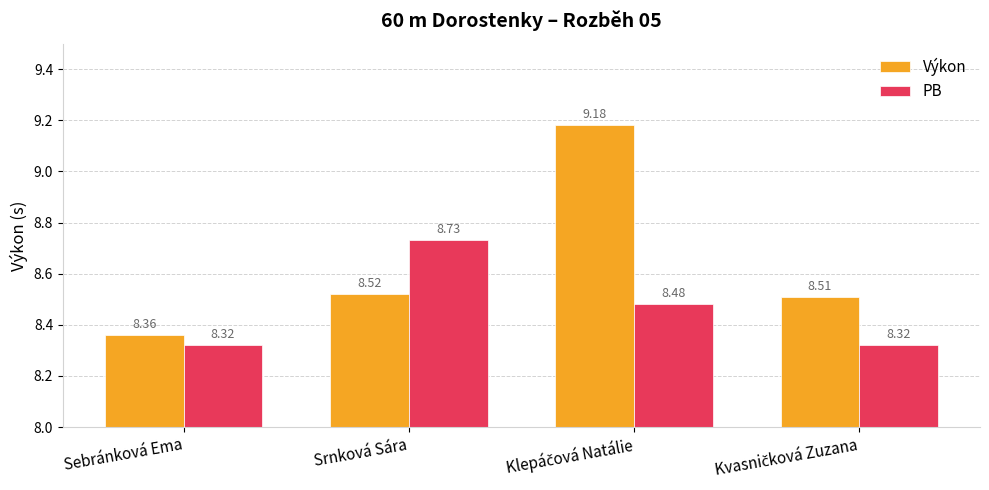

Which series has the largest total across all categories?

Výkon